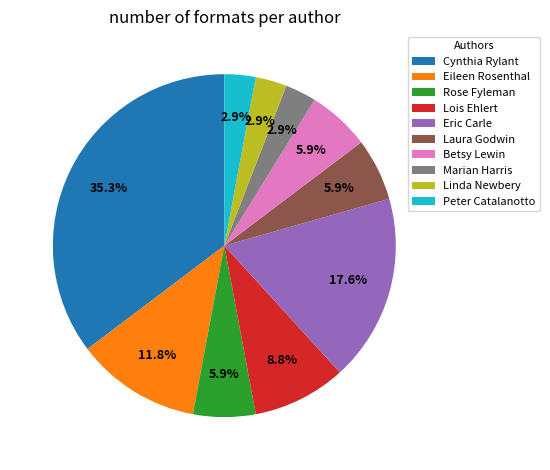

To the nearest percent, what is the difference between the largest and smallest slice percentages?

32%